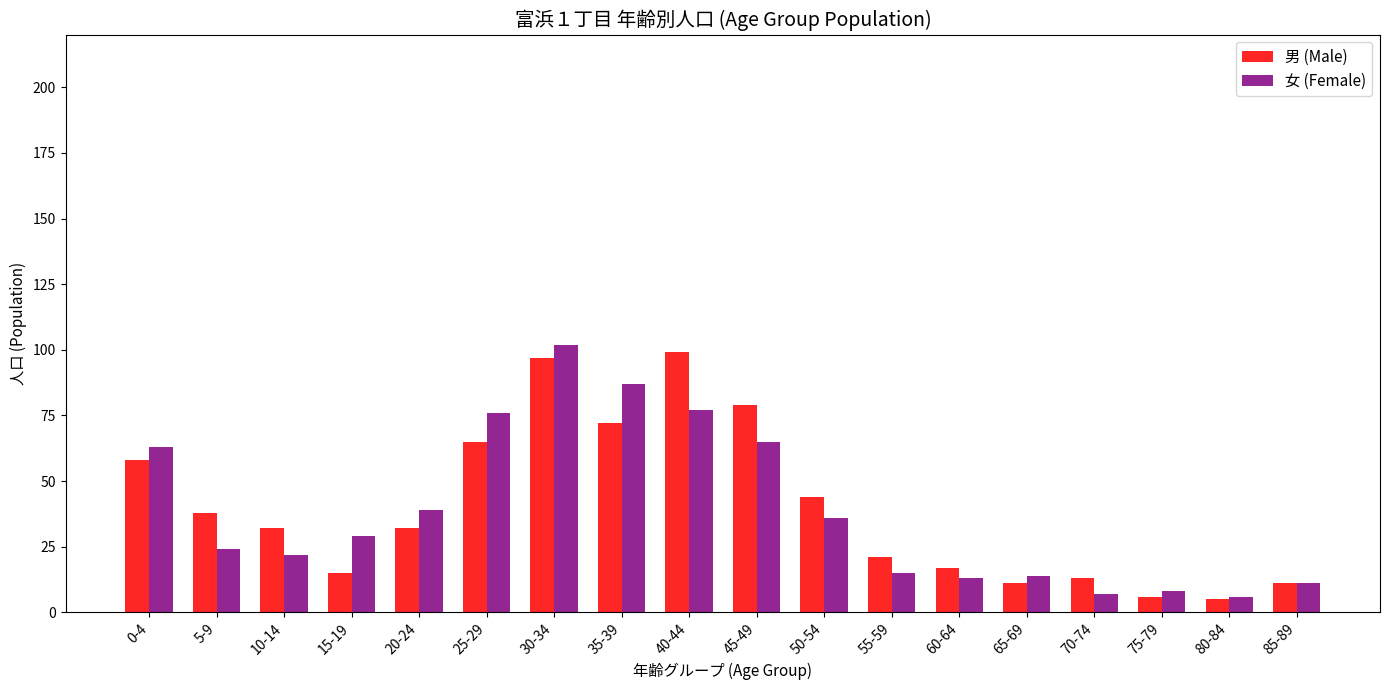

Reading left to right, transcribe all the data shown in this chart.

男 (Male): 58	38	32	15	32	65	97	72	99	79	44	21	17	11	13	6	5	11
女 (Female): 63	24	22	29	39	76	102	87	77	65	36	15	13	14	7	8	6	11